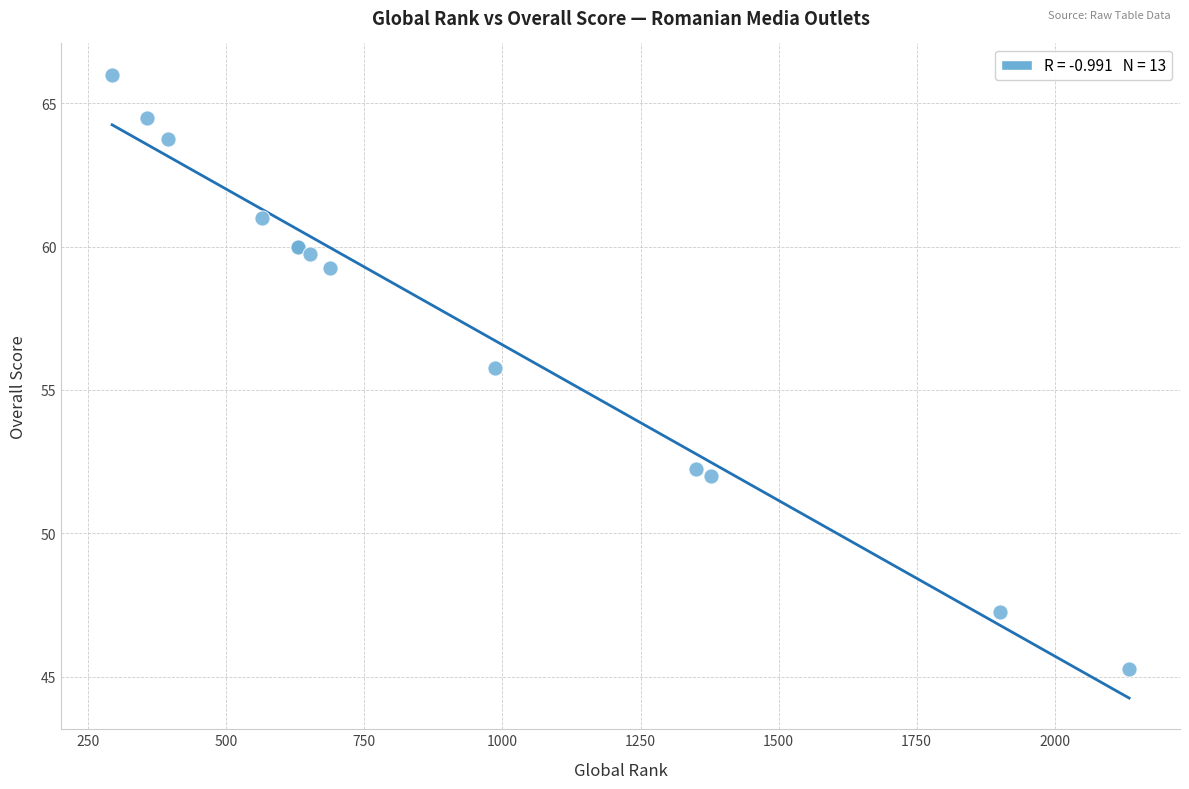

What Y value in the scatter plot is closest to 55?

55.8